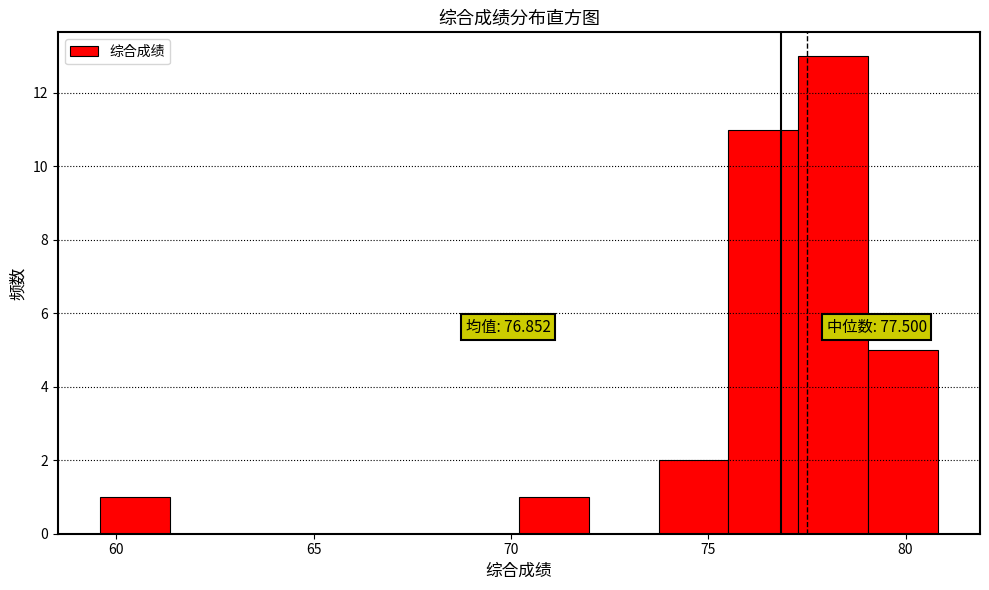

Around what value on the x-axis is the tallest bar? Give the approximate position of its centre, as read against the axis.

78.0